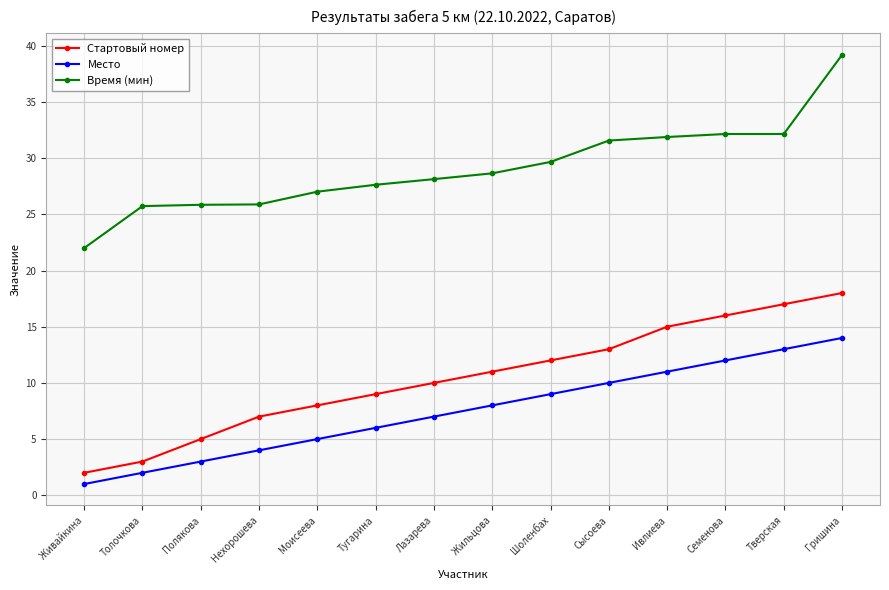

What is the smallest value displayed?

1.0